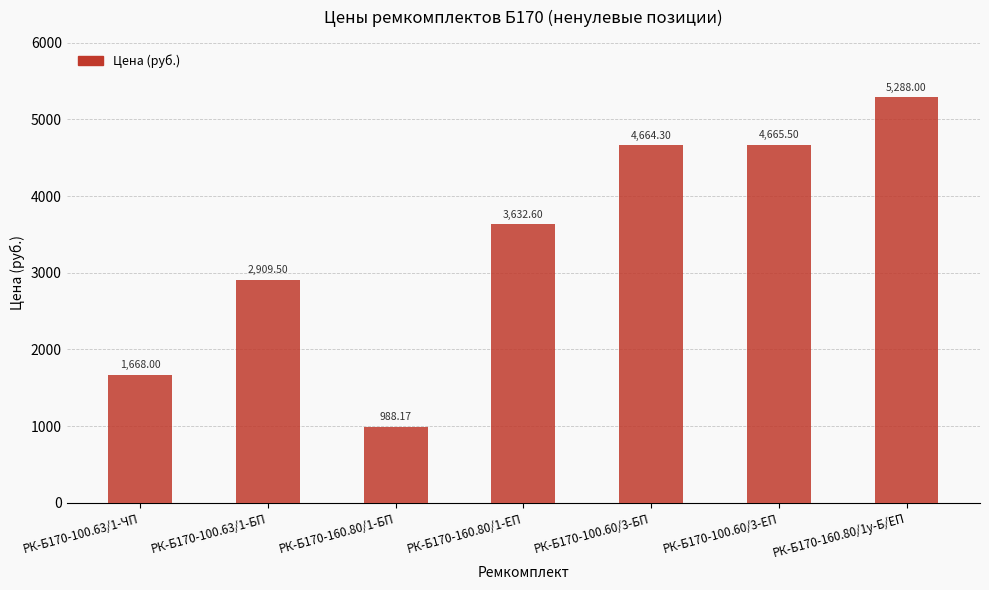

List the labels in order of value, smallest first.

РК-Б170-160.80/1-БП, РК-Б170-100.63/1-ЧП, РК-Б170-100.63/1-БП, РК-Б170-160.80/1-ЕП, РК-Б170-100.60/3-БП, РК-Б170-100.60/3-ЕП, РК-Б170-160.80/1у-Б/ЕП